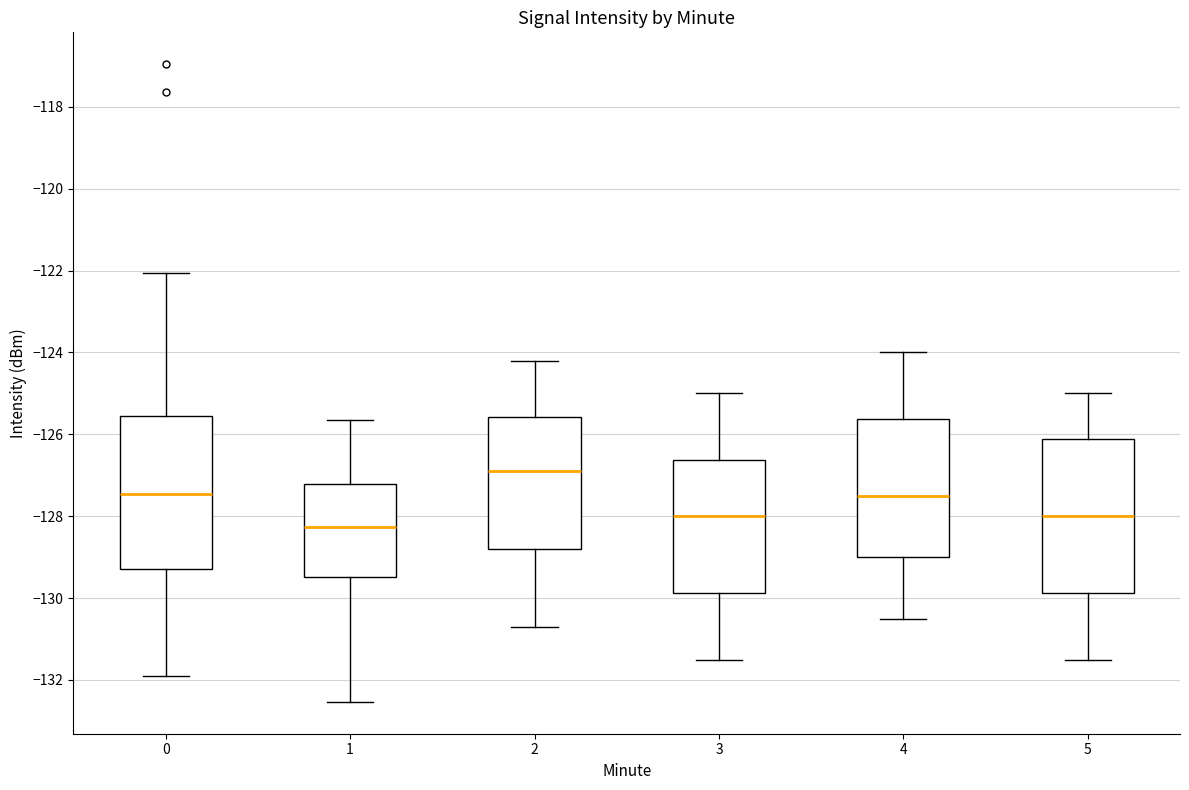

Reading left to right, read every box against the y-axis: the position of its median line, the range the box covers, and the ends of its whiskers. The values are not printed on the chart, so give them approximately, as read against the axis.

0: median -127.4, box -129.2 to -125.6, whiskers -131.8 to -122.0
1: median -128.2, box -129.4 to -127.2, whiskers -132.6 to -125.6
2: median -126.8, box -128.8 to -125.6, whiskers -130.6 to -124.2
3: median -128.0, box -129.8 to -126.6, whiskers -131.4 to -125.0
4: median -127.4, box -129.0 to -125.6, whiskers -130.4 to -124.0
5: median -128.0, box -129.8 to -126.2, whiskers -131.4 to -125.0